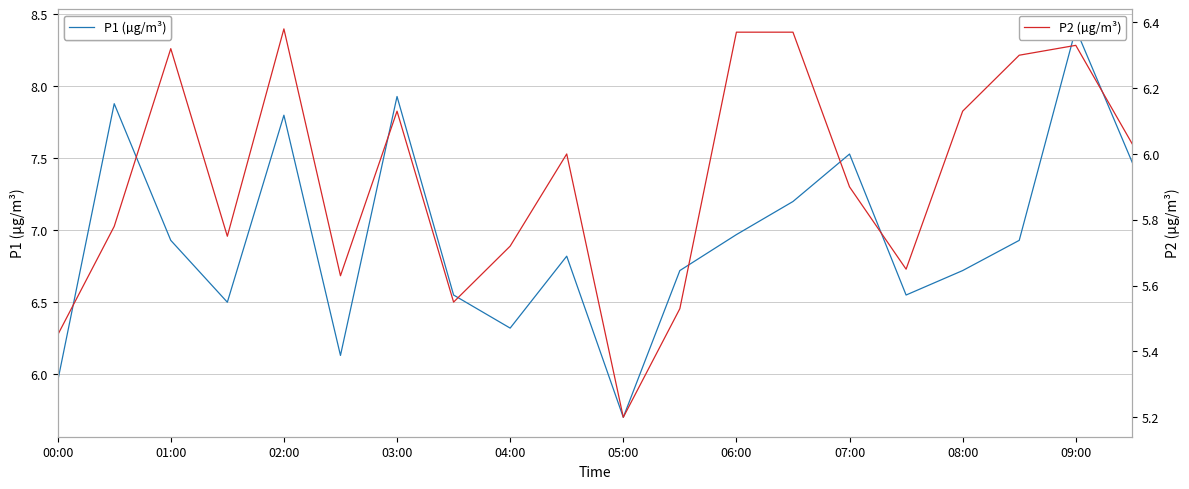

Is it true that P2 (µg/m³) equals 8.4 at 15?

False